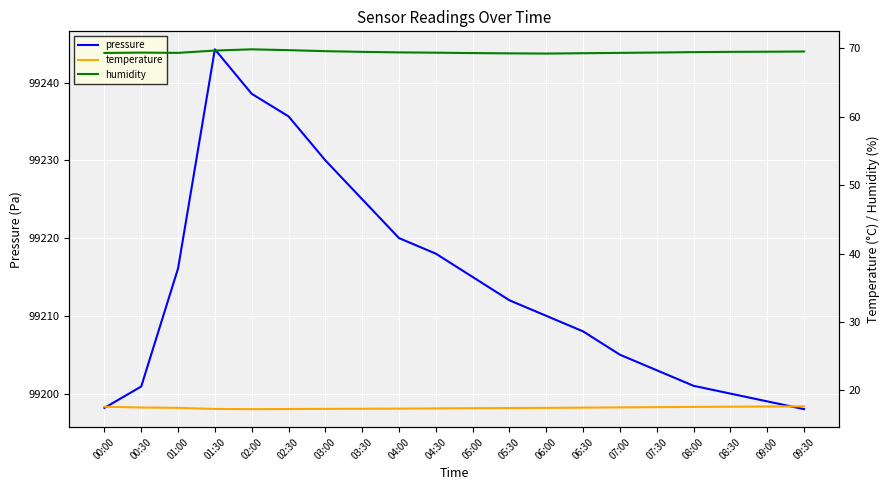

What is the label of the 16th point from the left?

07:30